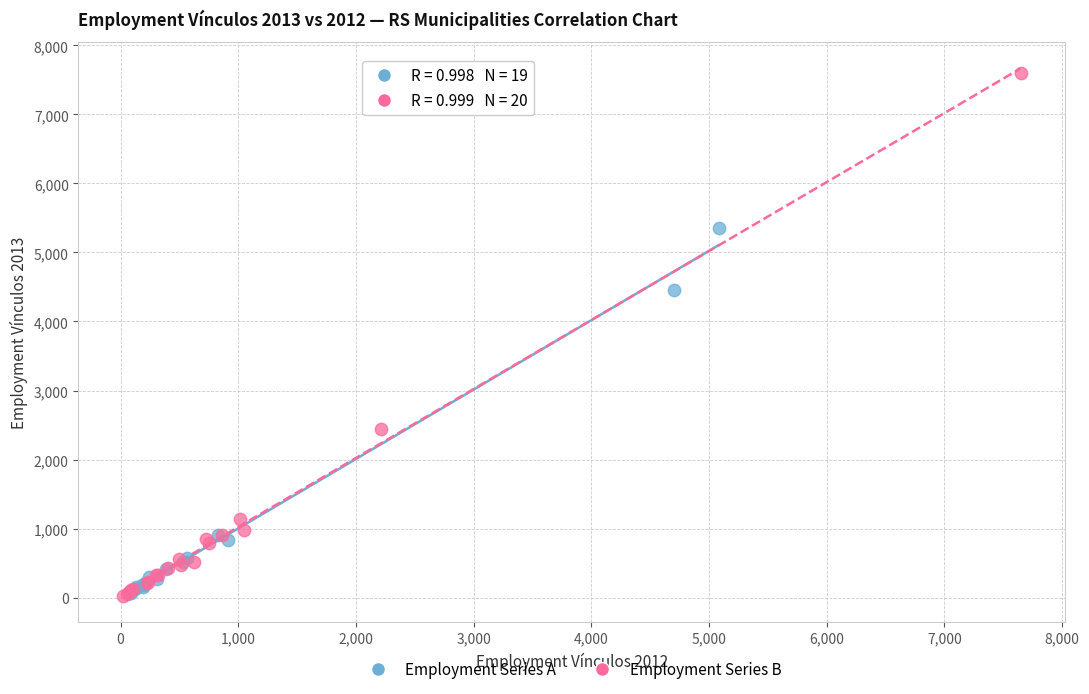

Which series contains the highest Y value?

Employment Series B